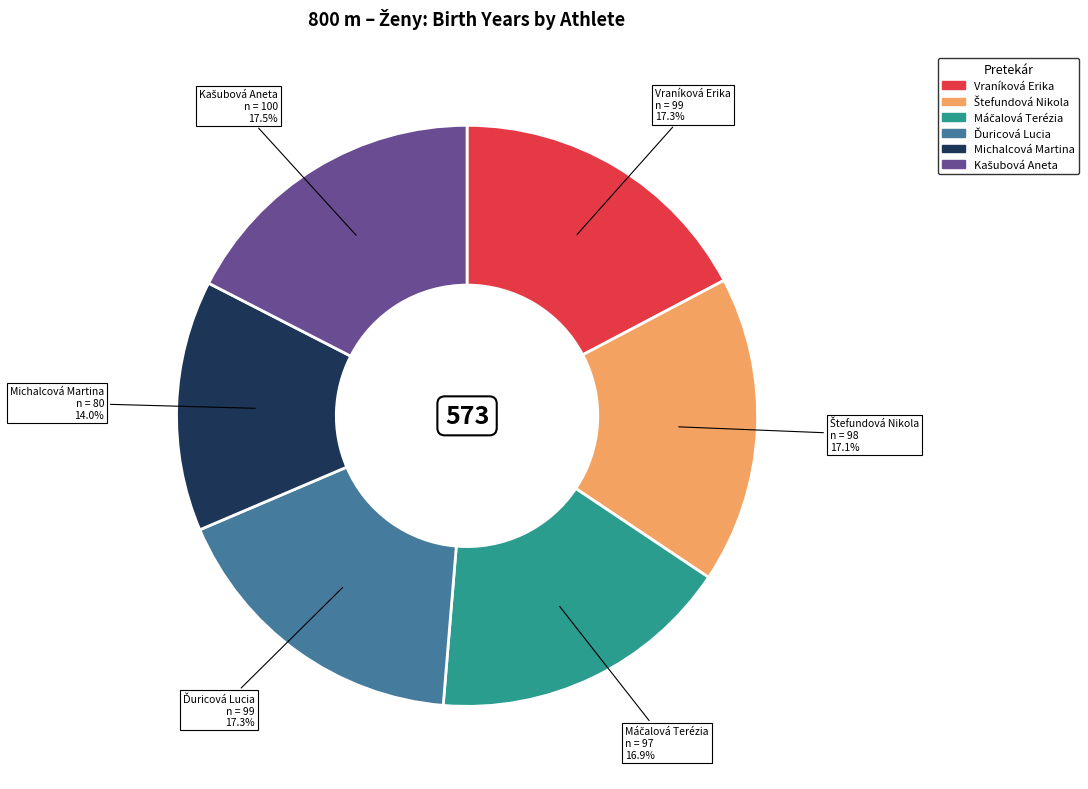

Does Michalcová Martina account for over 50% of the chart?

No